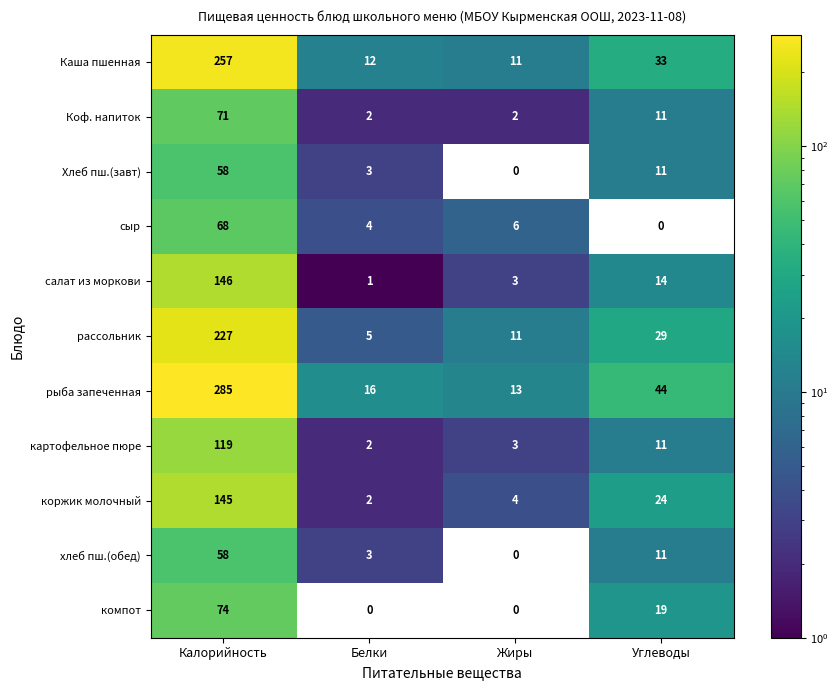

At how many categories does at least one series exceed 54?

1